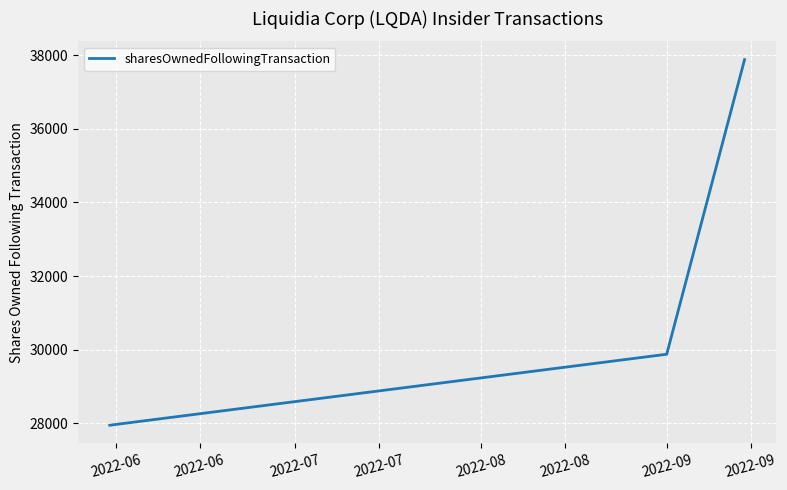

How many values are between 27950 and 37877?

3